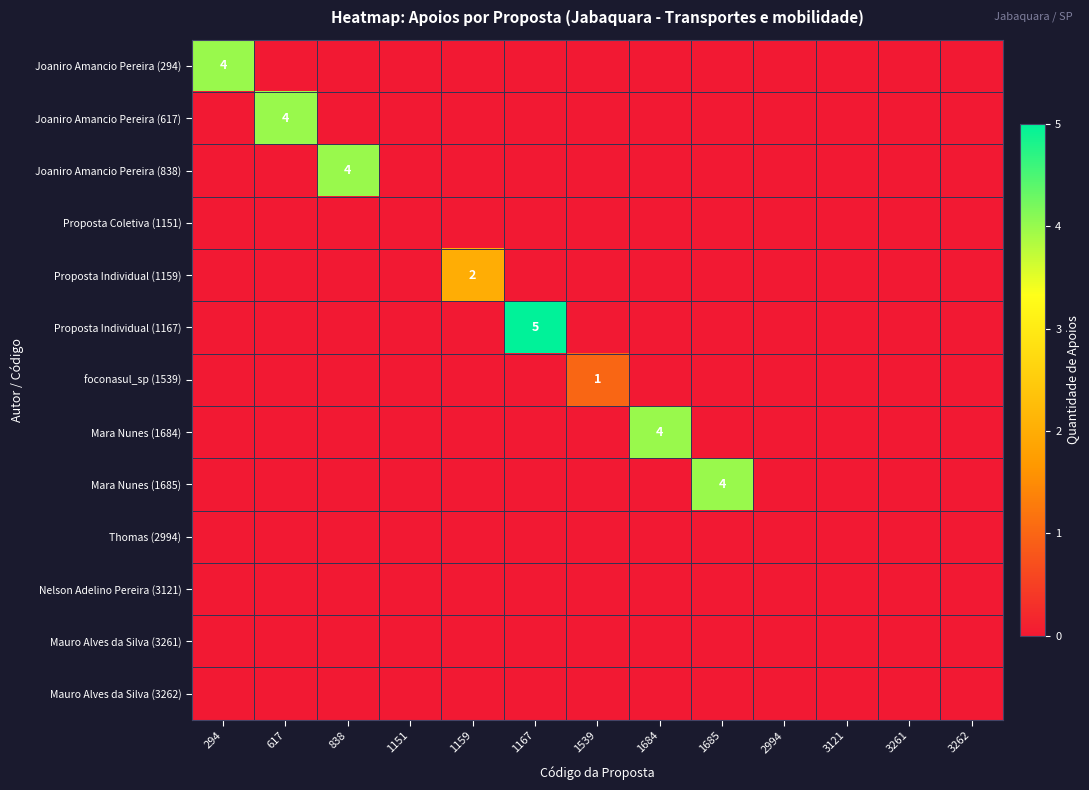

Is it true that foconasul_sp (1539) equals 1 at 1539?

True